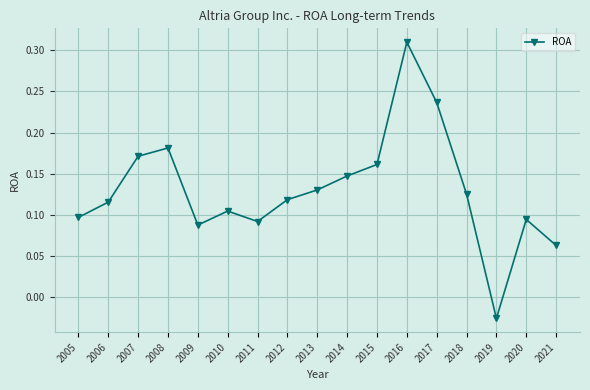

What is the sum of all values?

2.2